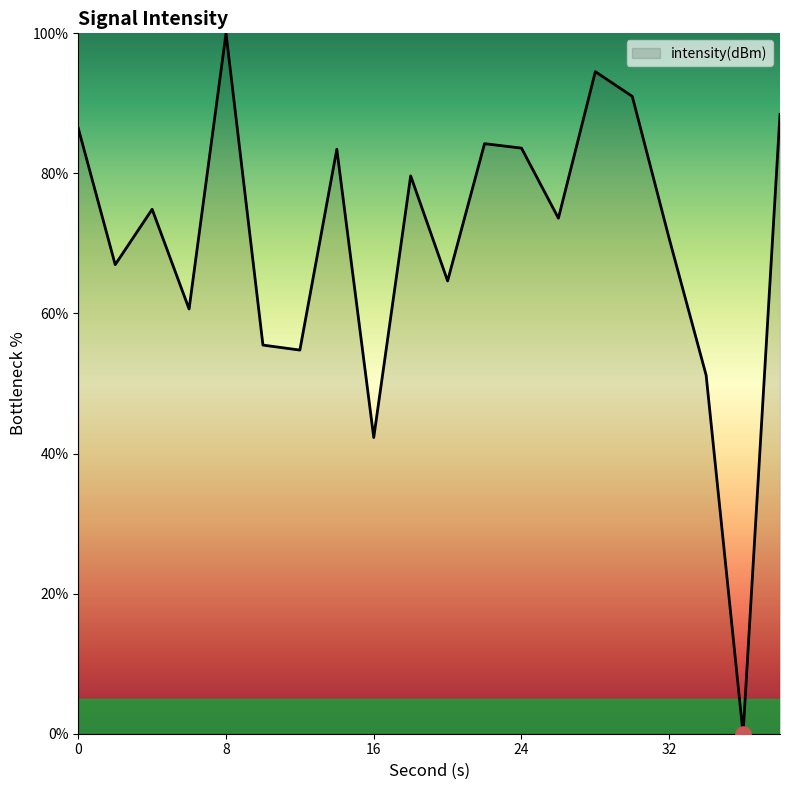

What is the difference between the maximum and minimum values?

100.0